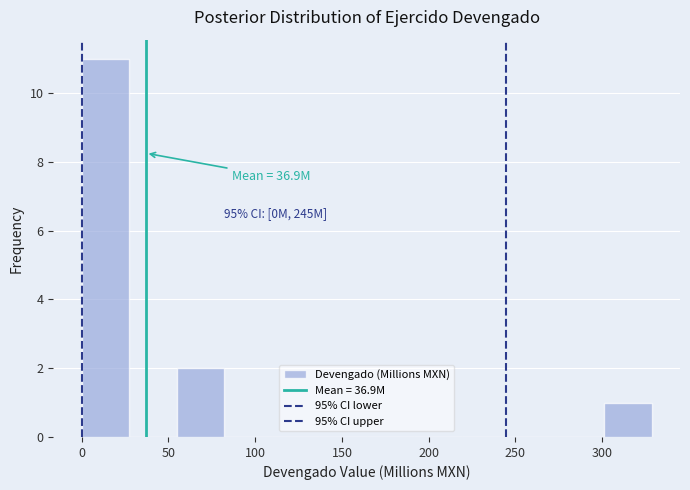

Which range on the x-axis has the tallest bar?

0 to 25